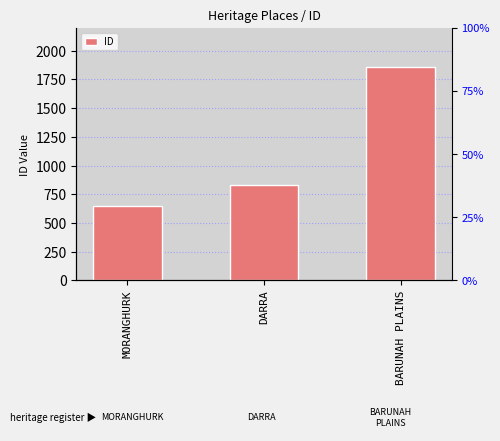

What is the smallest value displayed?

651